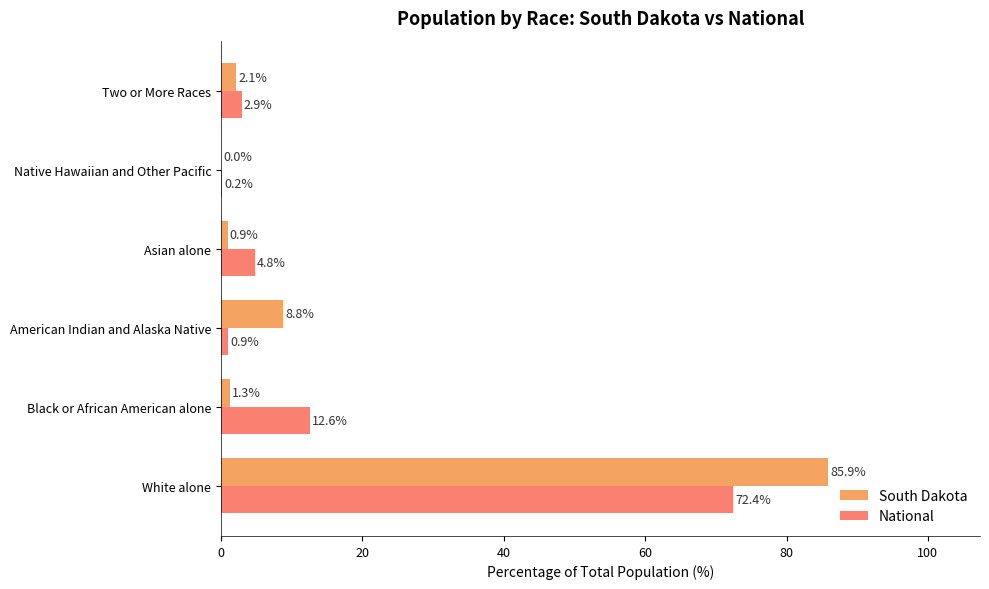

At which category is the sum across all series the highest?

White alone